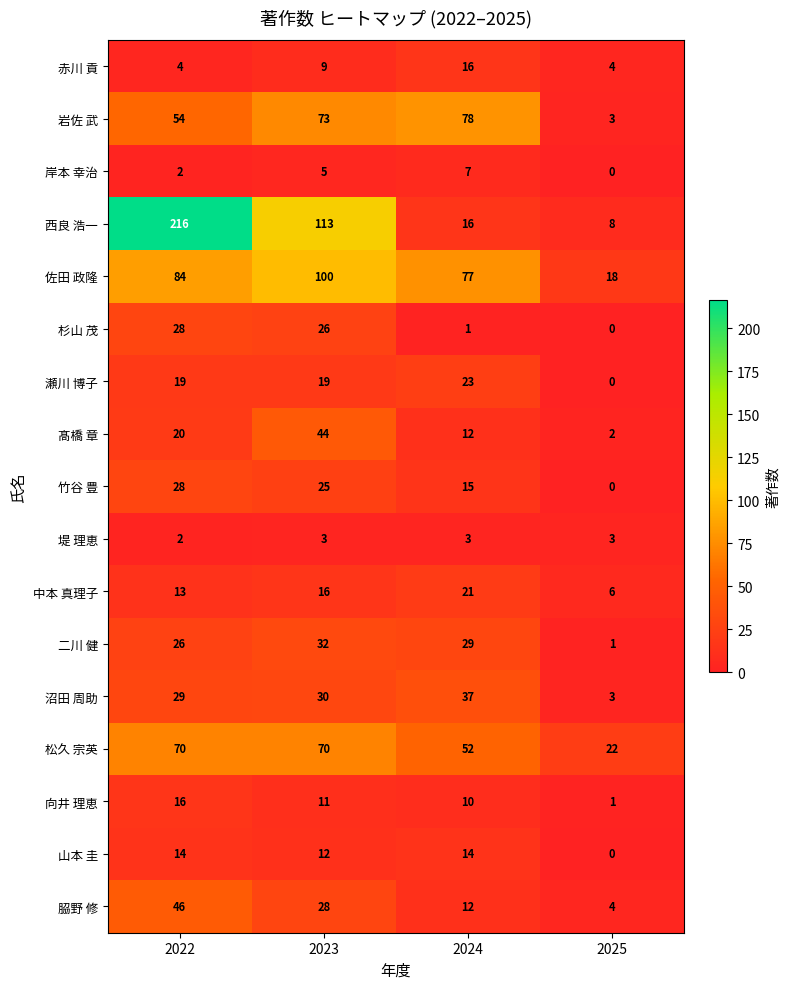

The value of 赤川 貢 at 2025 is 4. True or false?

True